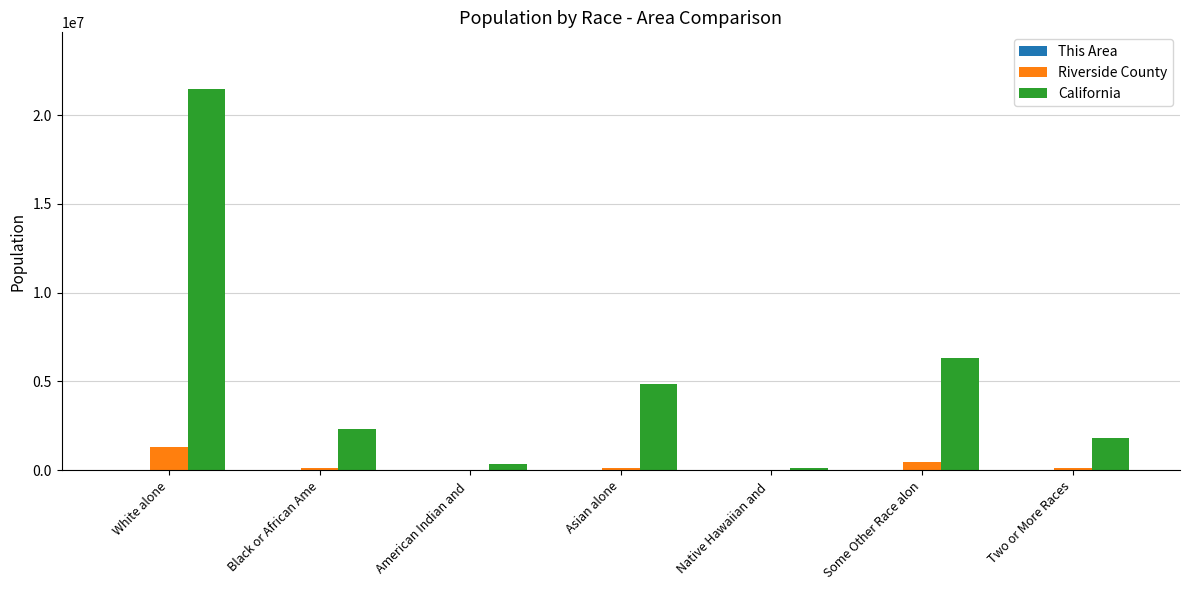

Is it true that California equals 1815384 at Two or More Races?

True